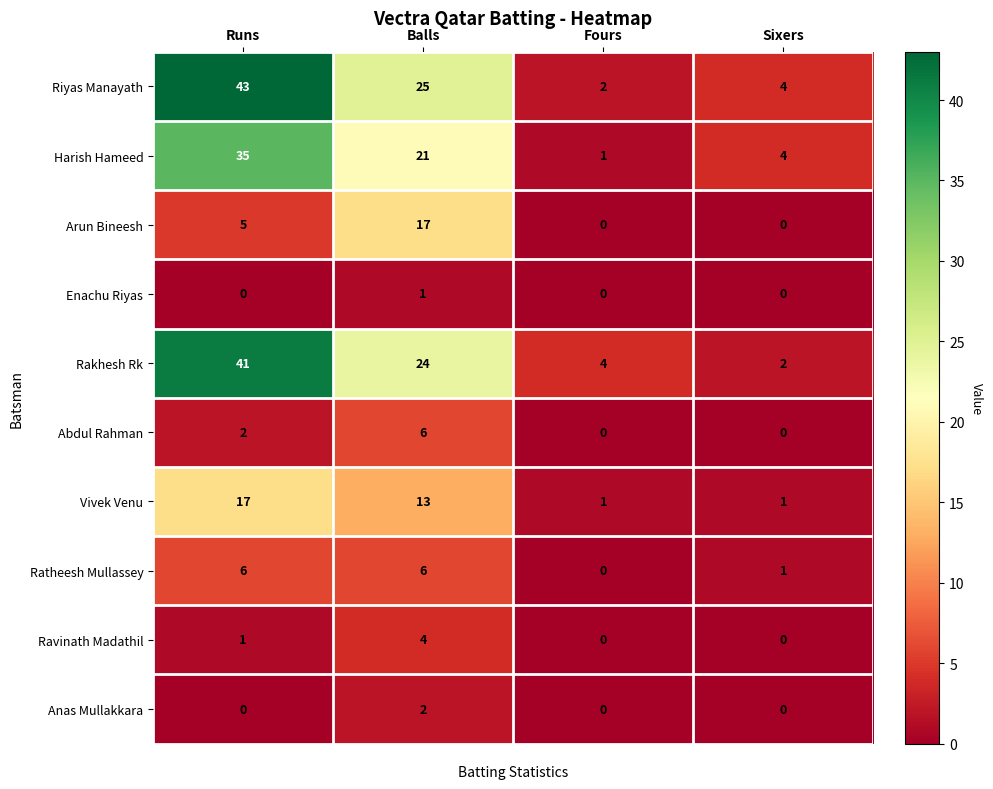

Which series has the widest spread of values?

Riyas Manayath